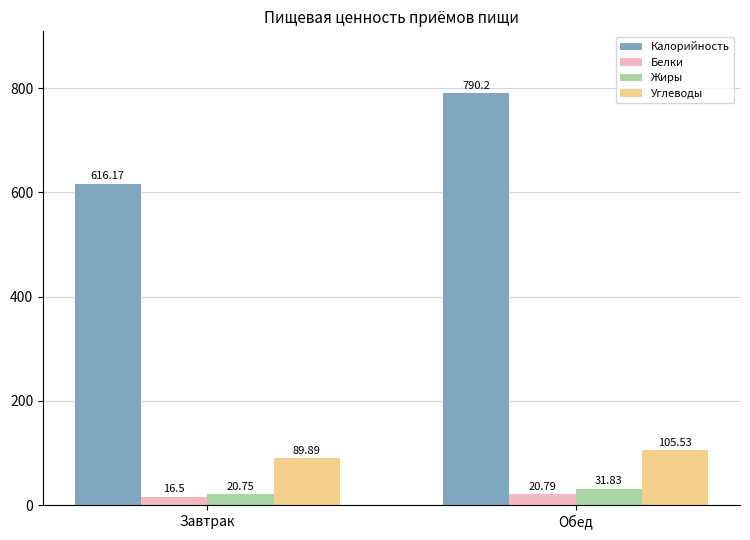

How many values in the Калорийность series are below 790?

1